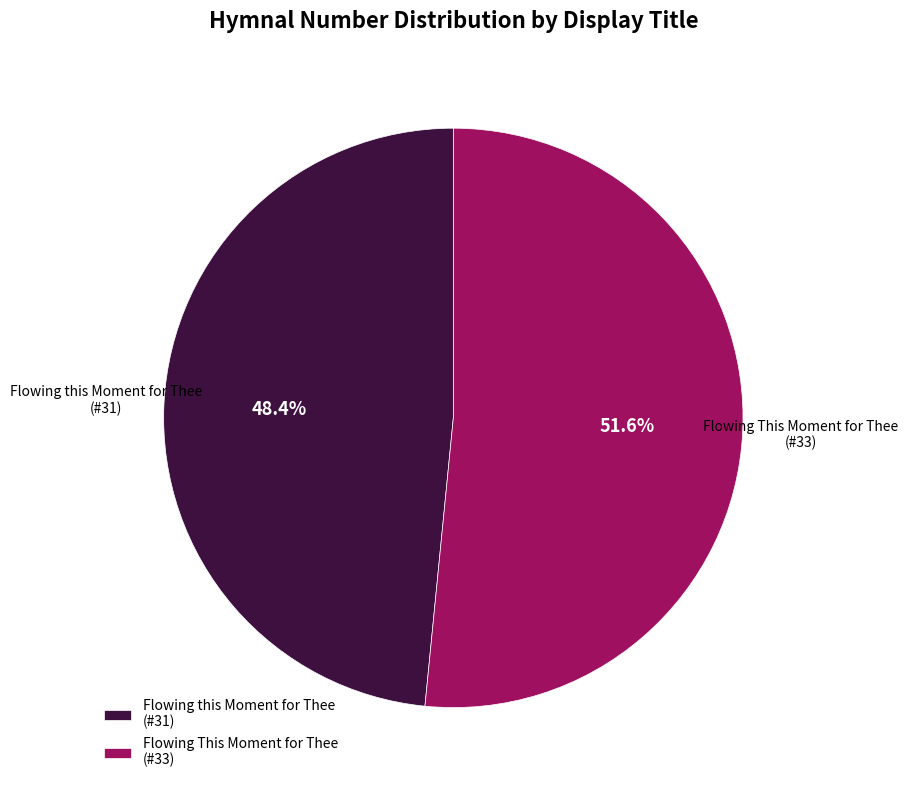

The Flowing this Moment for Thee slice represents 37% of the pie. True or false?

False